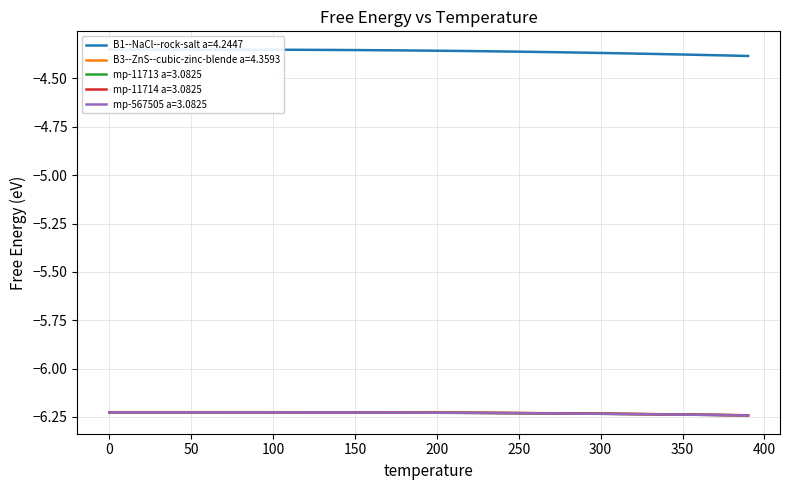

True or false: mp-567505 a=3.0825 has a value of -10.8 at 200.

False